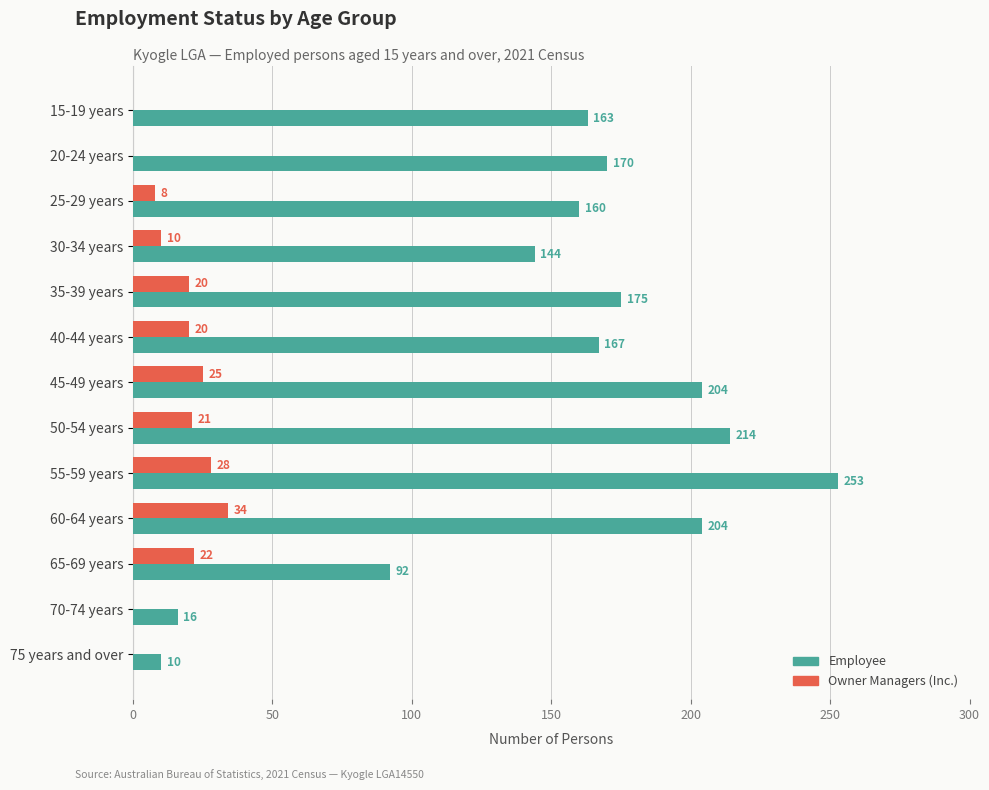

What is the average value of the Owner Managers (Inc.) series?

14